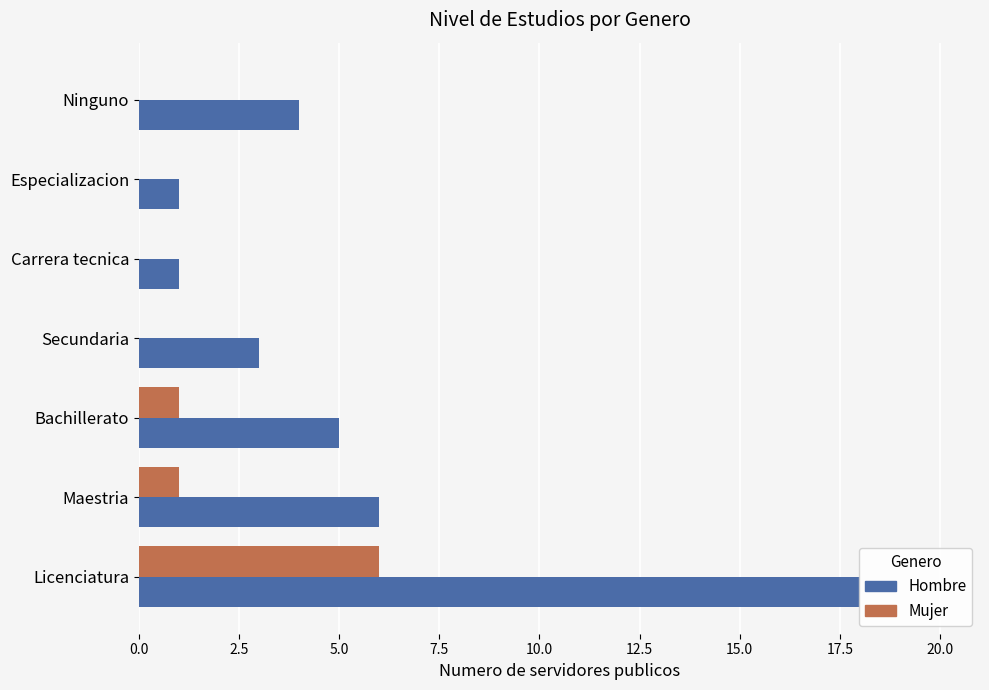

At which category is the sum across all series the highest?

Licenciatura